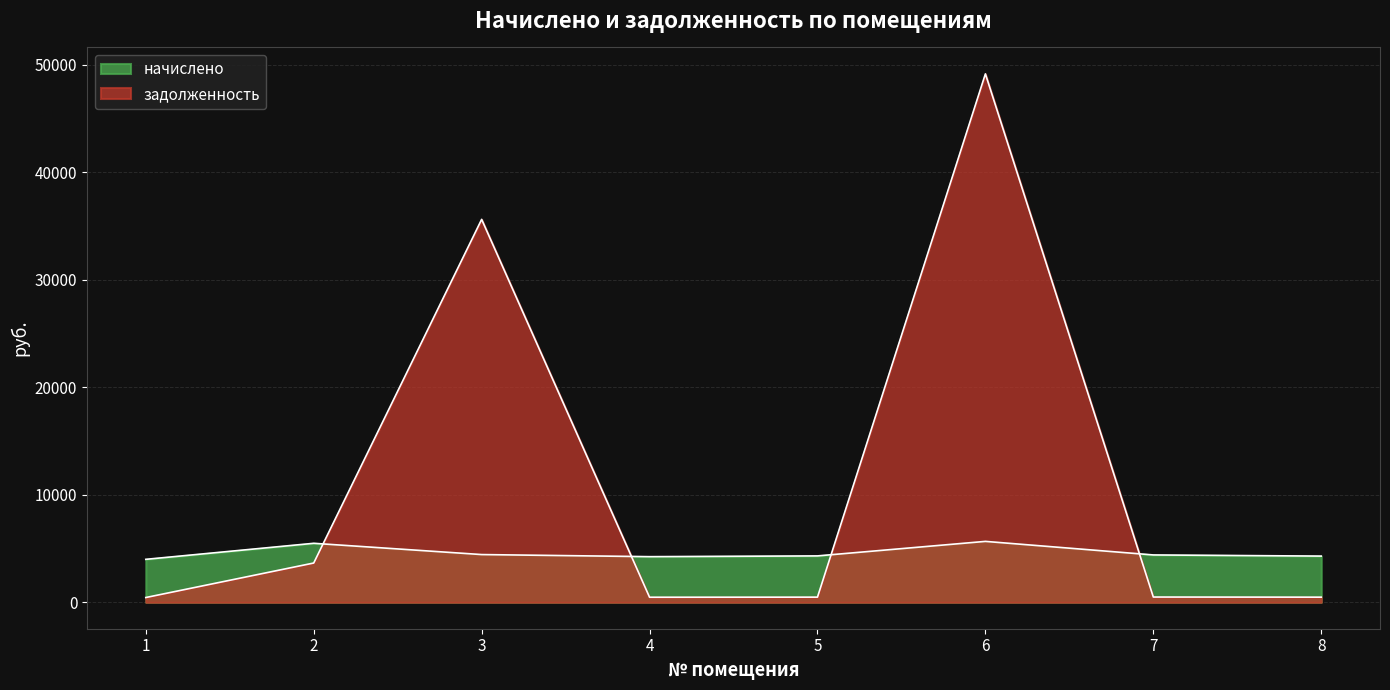

What is the difference between the highest and lowest values at 2?

1834.6